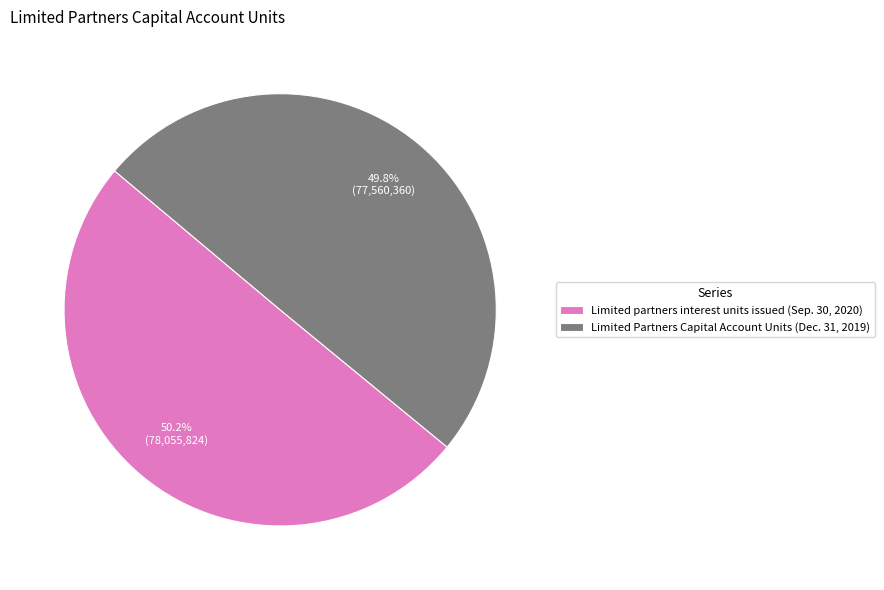

The Limited partners interest units issued (Sep. 30, 2020) slice represents 50% of the pie. True or false?

True